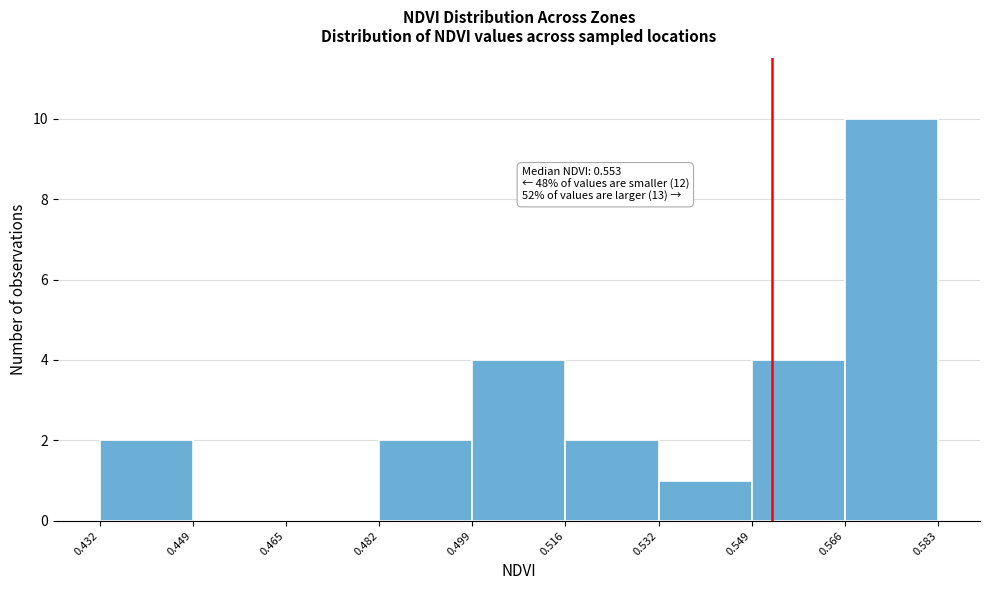

Which range on the x-axis has the tallest bar?

0.566 to 0.583